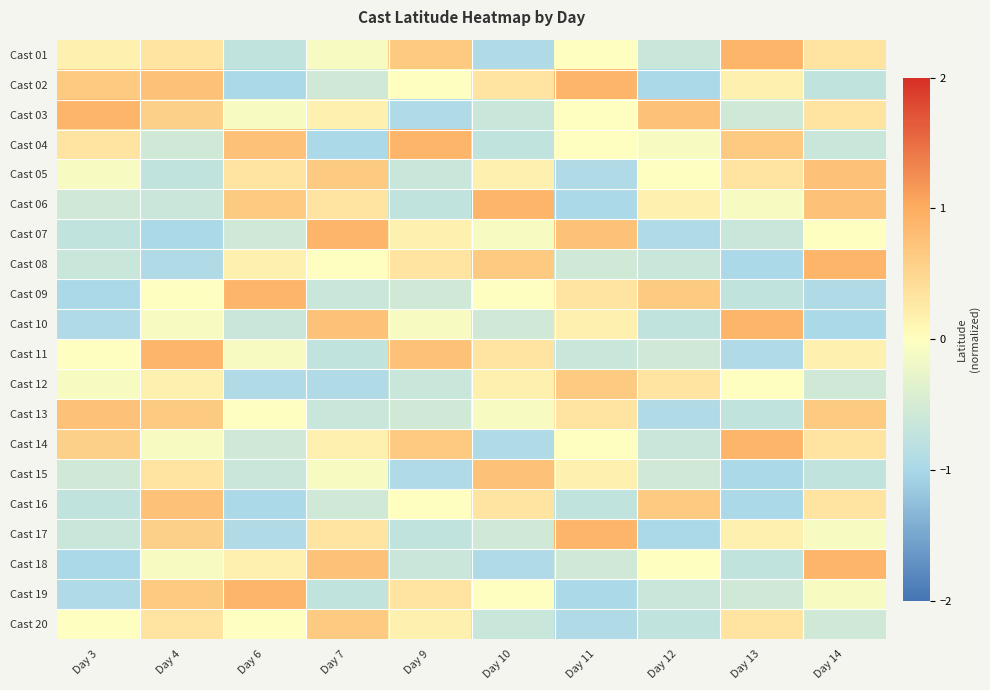

Count the number of data series in this chart.

20